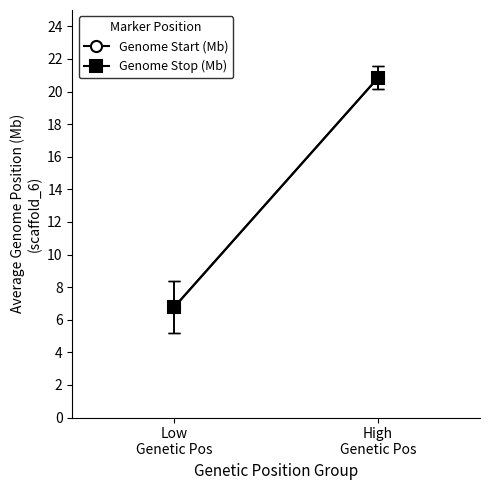

What is the difference between the Genome Start (Mb) values at Low
Genetic Pos and High
Genetic Pos?

14.1